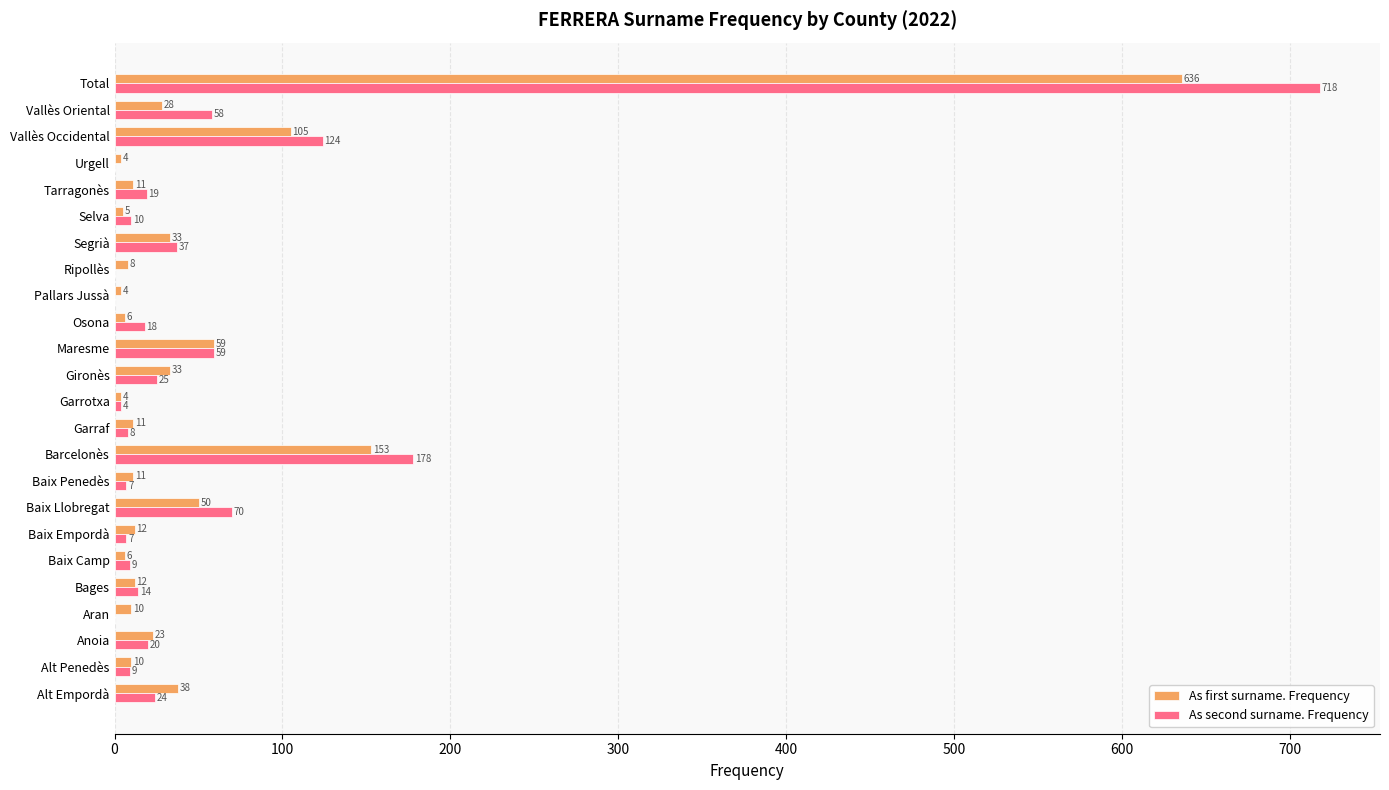

Which series changed the most between Urgell and Vallès Oriental?

As second surname. Frequency